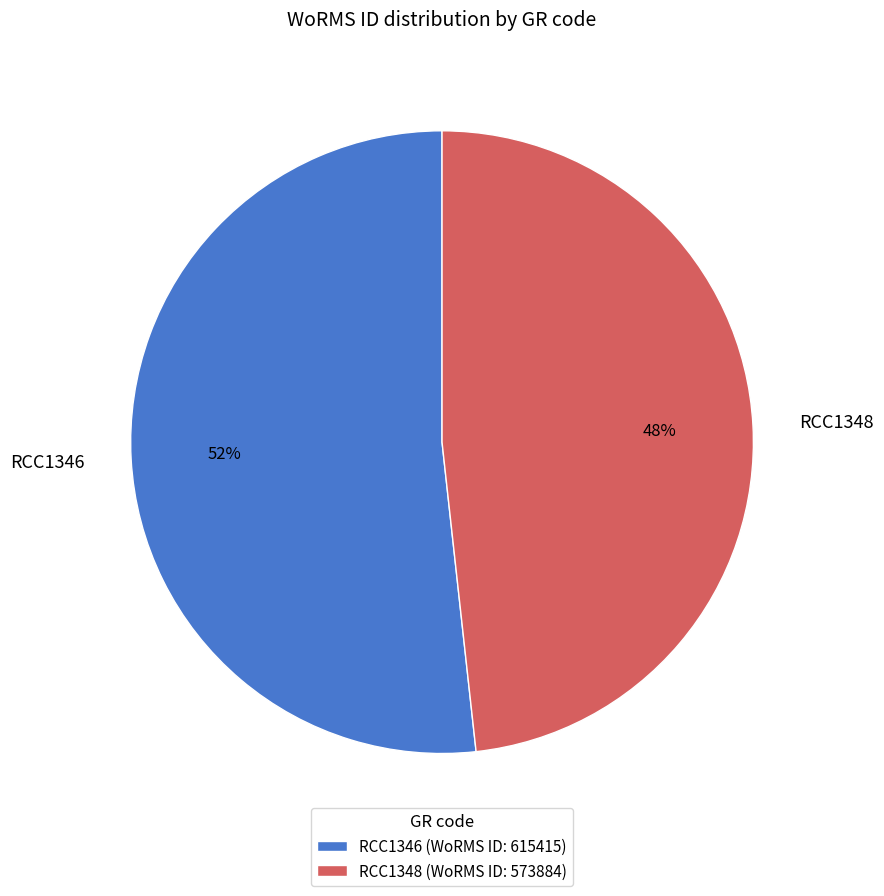

Is it true that RCC1348 is 48% of the pie?

True